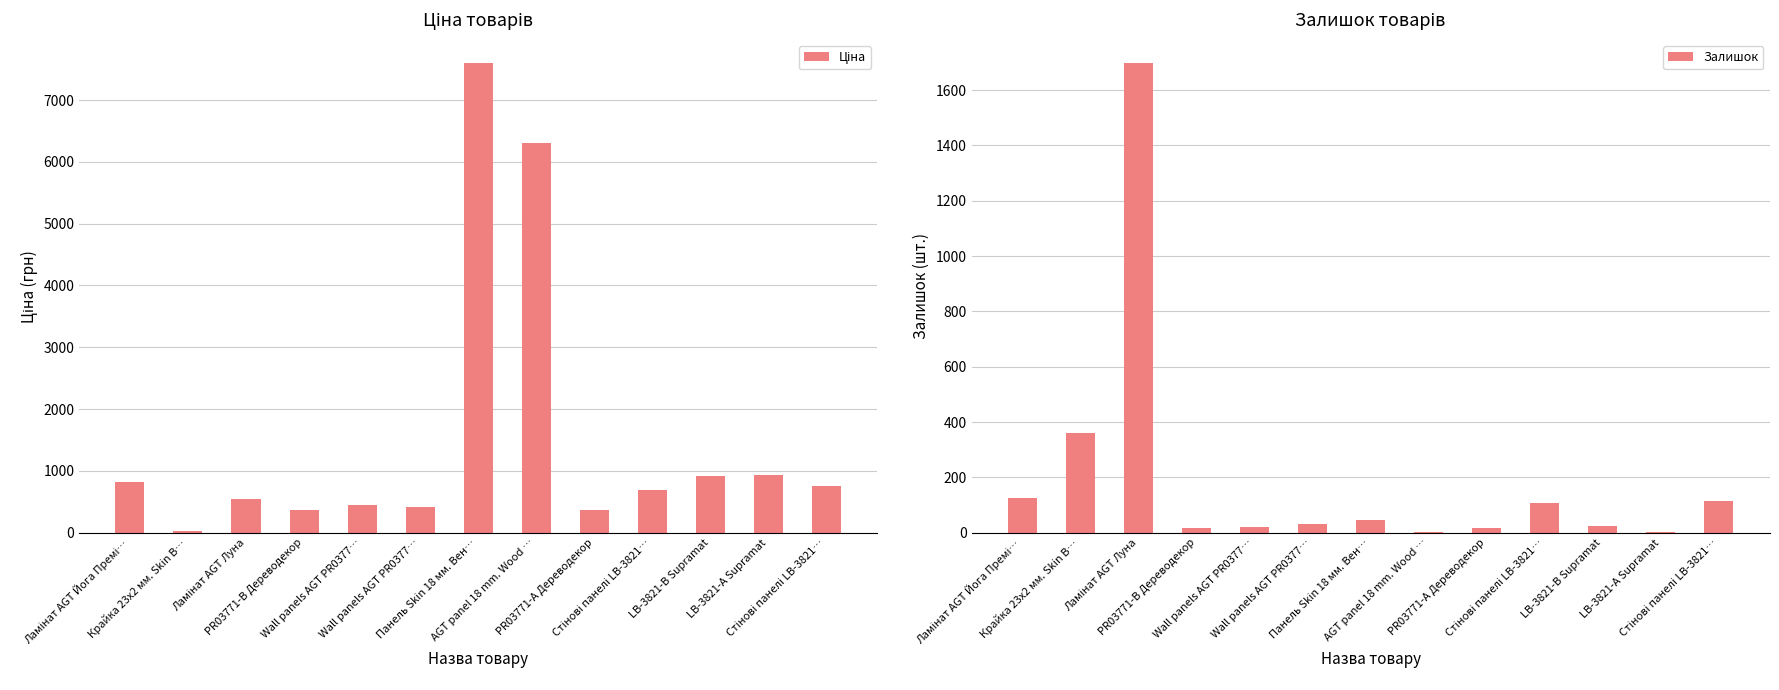

Which series has the largest range (max minus min)?

Ціна